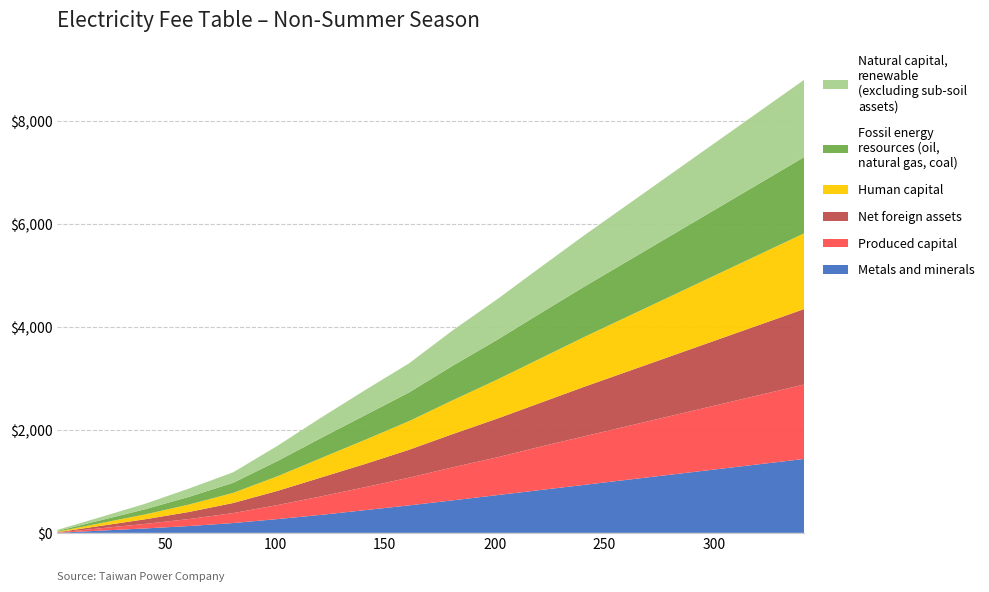

Reading right to left, list all the values displayed in this chart.

Metals and minerals: 341=1436.7	321=1336.1	301=1235.5	281=1134.9	261=1034.3	241=933.7	221=833.1	201=732.5	181=631.9	161=533.4	141=441.4	121=349.4	101=267.3	81=190.6	61=132.8	41=86.1	21=44.1	1=2.1
Produced capital: 341=1446.8	321=1346.2	301=1245.5	281=1145.0	261=1044.3	241=943.8	221=843.1	201=732.5	181=642.0	161=538.0	141=446.0	121=358.6	101=271.3	81=193.5	61=135.7	41=88.2	21=46.2	1=4.2
Net foreign assets: 341=1466.9	321=1366.3	301=1265.7	281=1165.1	261=1064.5	241=963.9	221=853.2	201=752.0	181=647.0	161=542.6	141=450.6	121=367.8	101=275.2	81=196.4	61=138.6	41=90.3	21=48.3	1=6.3
Human capital: 341=1471.9	321=1371.3	301=1270.7	281=1170.1	261=1069.5	241=968.9	221=863.3	201=757.4	181=657.0	161=556.4	141=469.0	121=377.0	101=283.1	81=196.4	61=144.4	41=94.5	21=52.5	1=10.5
Fossil energy resources: 341=1482.0	321=1381.4	301=1280.8	281=1180.2	261=1079.6	241=979.0	221=878.4	201=772.4	181=672.1	161=556.4	141=478.2	121=390.8	101=295.2	81=196.4	61=150.2	41=100.8	21=56.7	1=14.7
Natural capital renewable: 341=1502.1	321=1401.5	301=1300.9	281=1200.3	261=1099.6	241=999.0	221=893.4	201=787.6	181=687.2	161=565.4	141=487.4	121=395.4	101=295.2	81=203.5	61=161.7	41=107.1	21=63.0	1=21.0